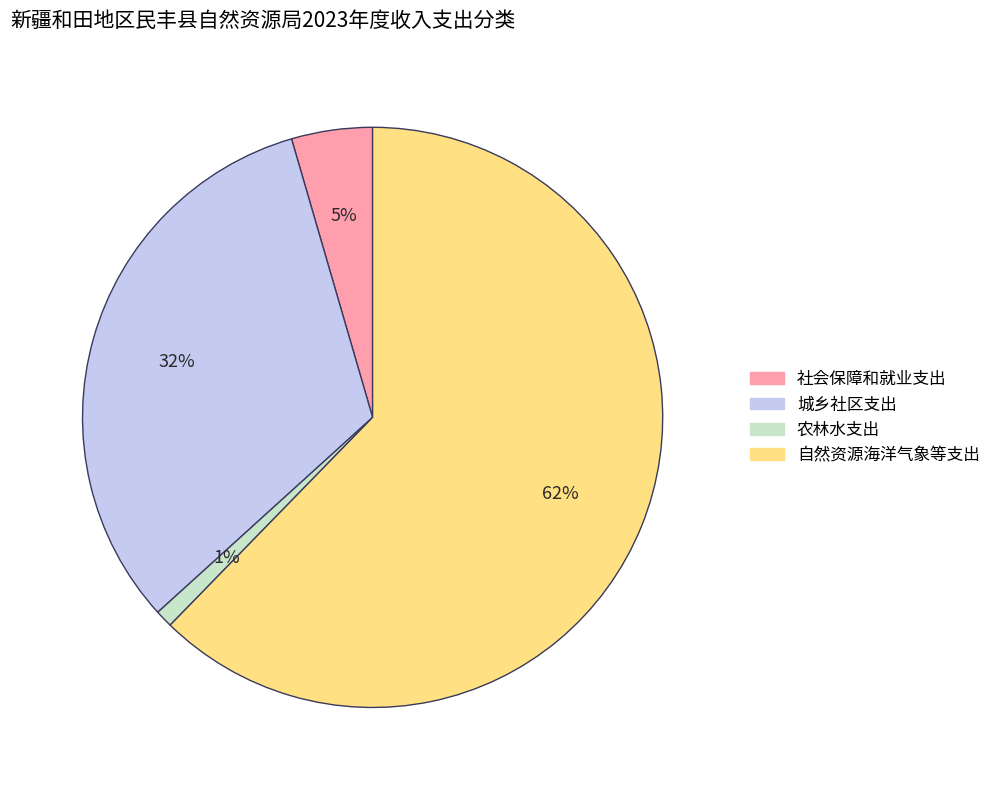

Rank the categories by value from lowest to highest.

农林水支出, 社会保障和就业支出, 城乡社区支出, 自然资源海洋气象等支出